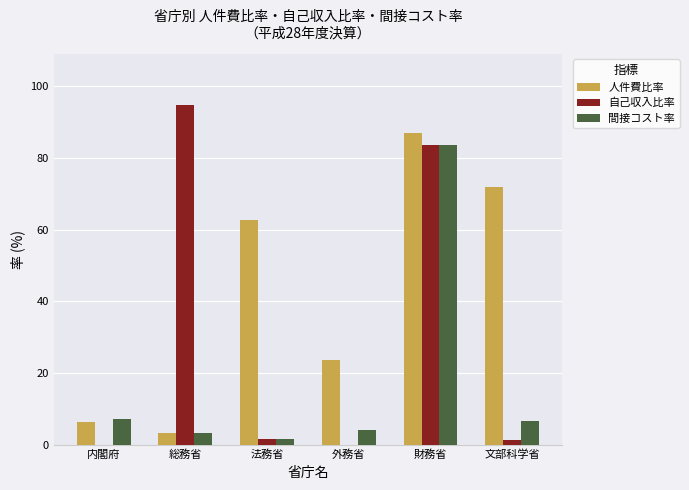

Is it true that 自己収入比率 equals -60.9 at 内閣府?

False